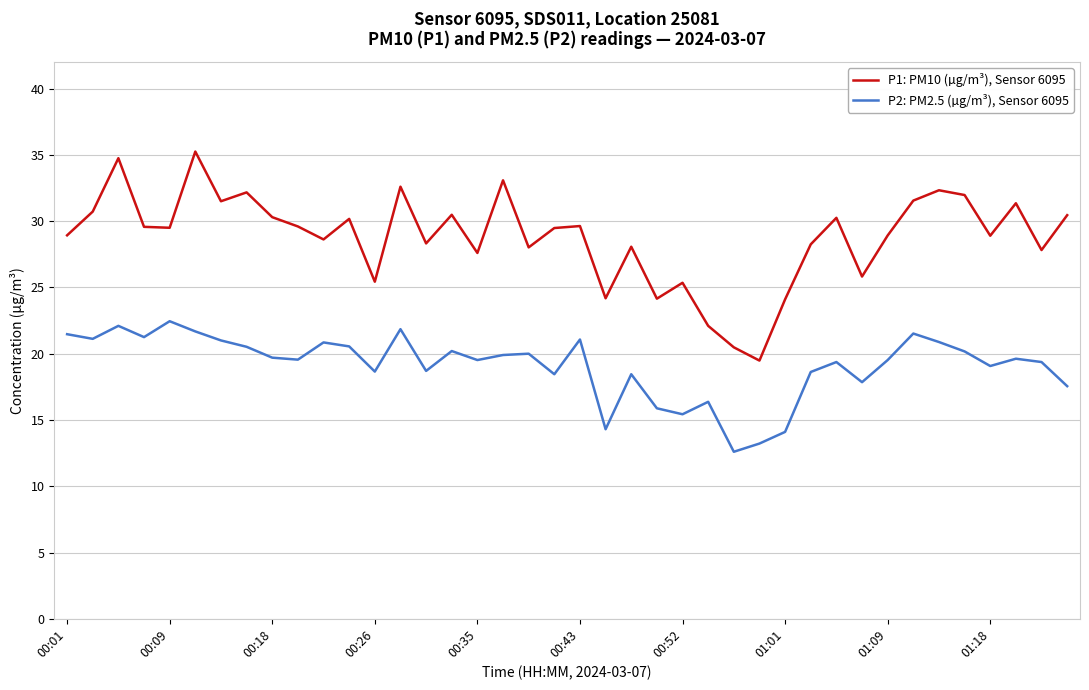

True or false: P1: PM10 (µg/m³), Sensor 6095 and P2: PM2.5 (µg/m³), Sensor 6095 intersect in this chart.

False